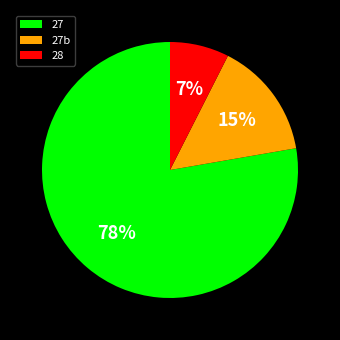

Is it true that 27 is 17% of the pie?

False